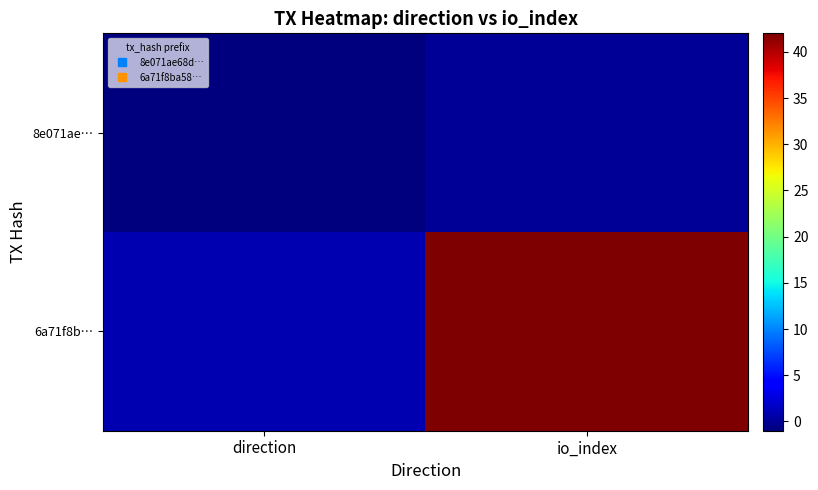

Count the number of categories in the chart.

2